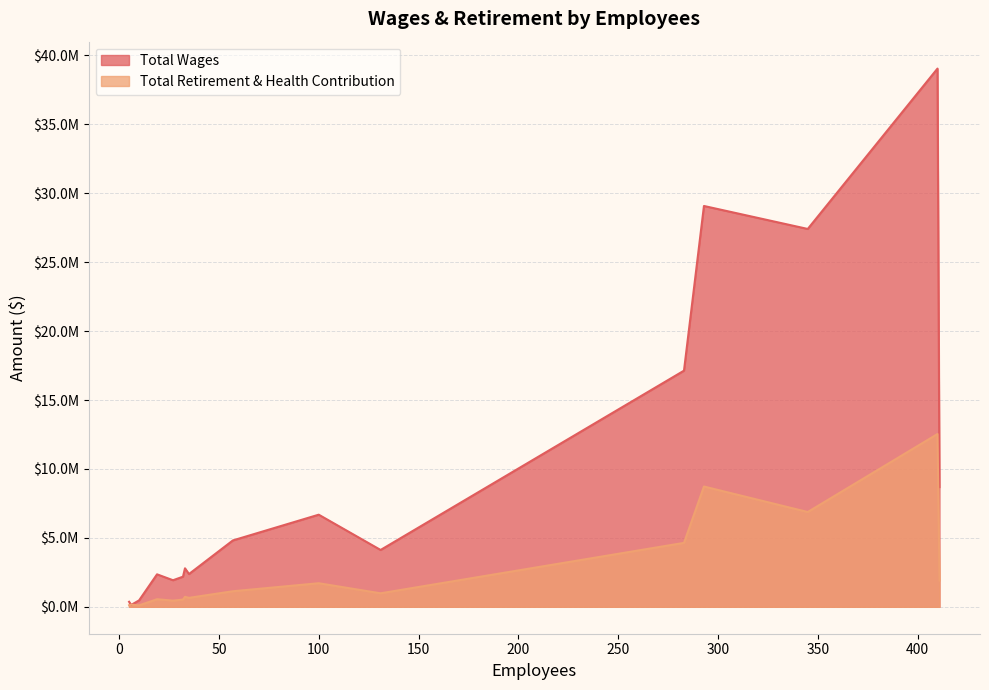

Reading right to left, extract all data points from this chart.

Total Wages: 6=133741	5=364461	10=466222	27=1928350	32=2186174	19=2356538	35=2377157	33=2793594	131=4124011	57=4817028	100=6683407	411=8684649	283=17133582	345=27413272	293=29079991	410=39048753
Total Retirement & Health Contribution: 6=156226	5=113420	10=105954	27=447001	32=524778	19=550074	35=650040	33=725055	131=980100	57=1129330	100=1710738	411=1906382	283=4638653	345=6877494	293=8727053	410=12534369